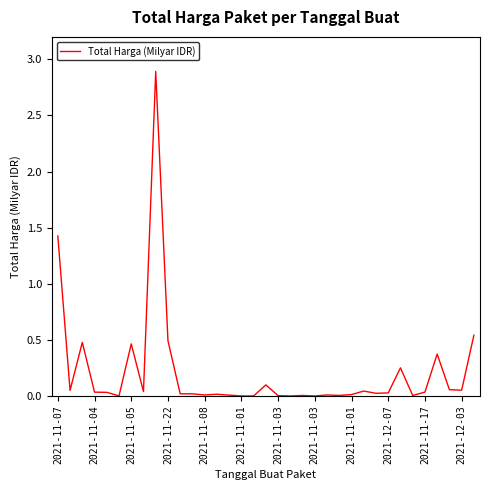

What is the greatest value displayed?

2.9